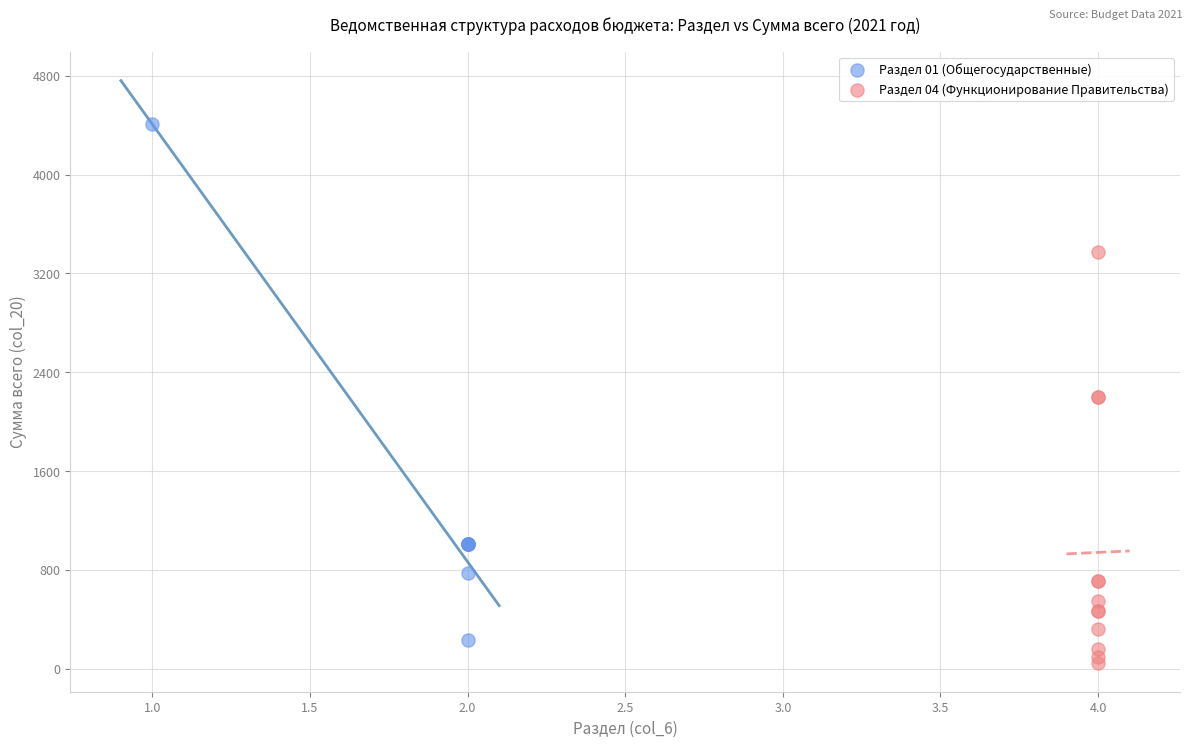

Which series contains the highest Y value?

Раздел 01 (Общегосударственные)